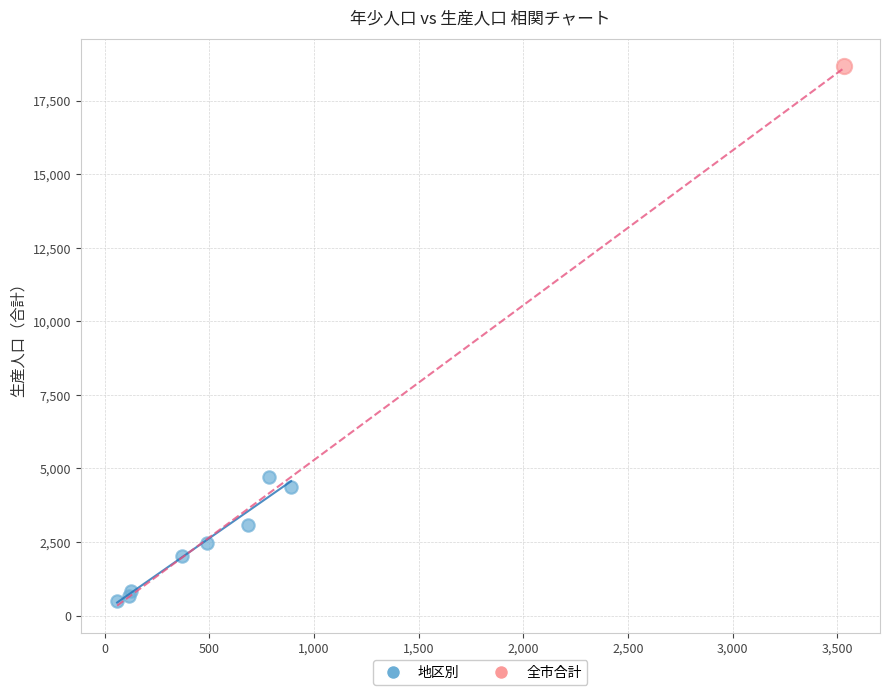

What are all the series names shown in the legend?

地区別, 全市合計